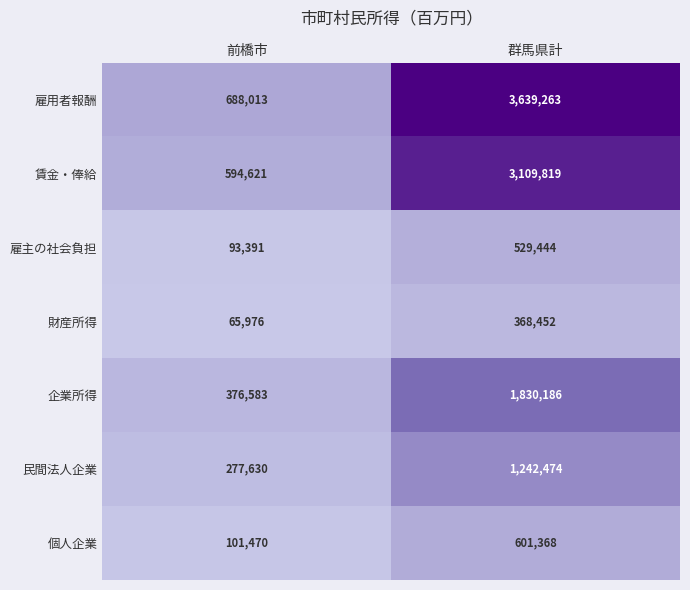

Where is 個人企業 nearest to the value 351419?

前橋市